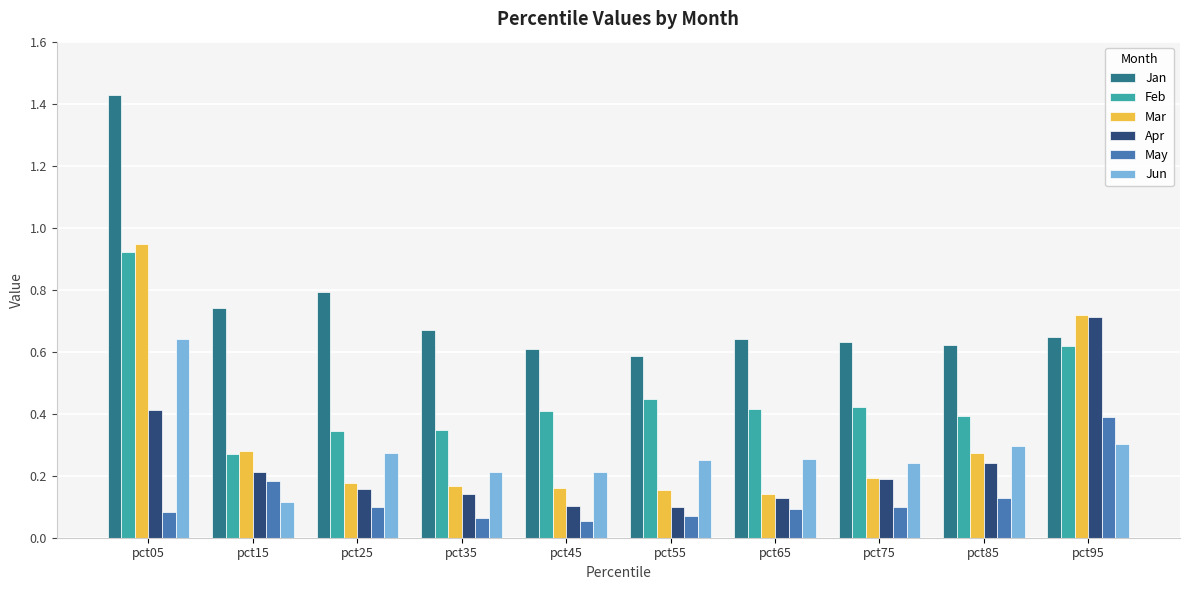

Which series has the largest total across all categories?

Jan